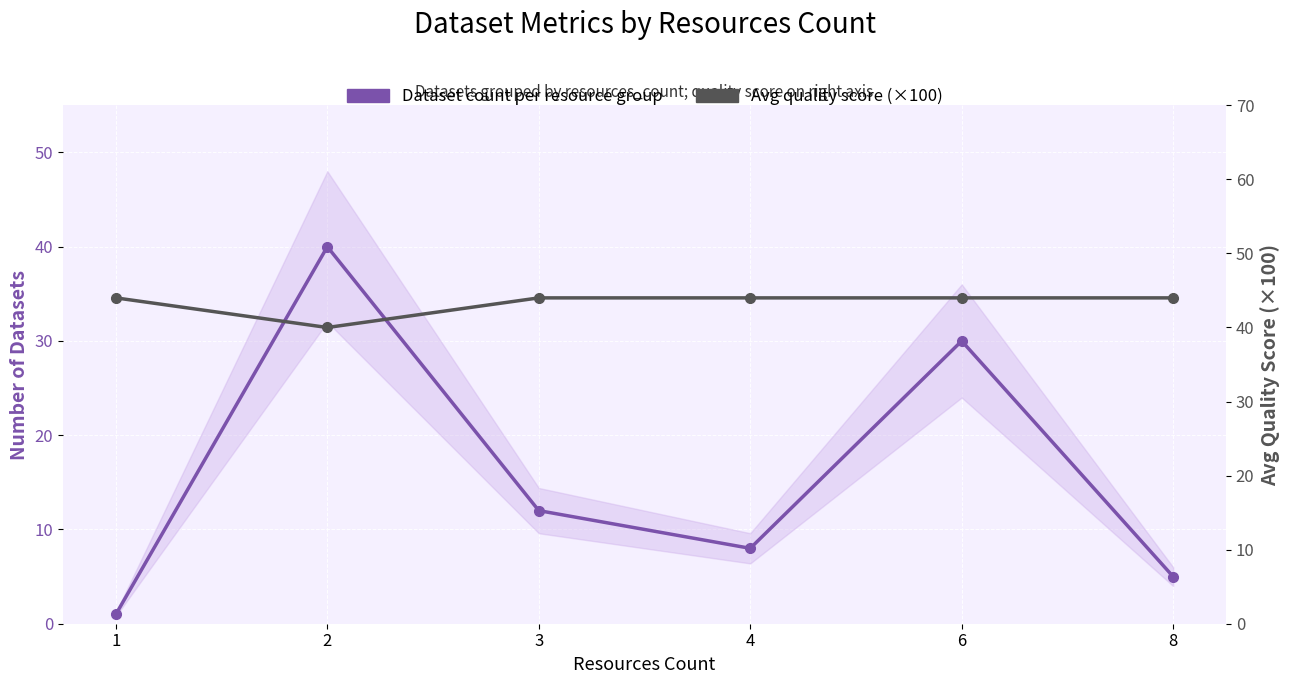

Reading left to right, list all the values displayed in this chart.

Dataset count per resource group: 1	40	12	8	30	5
Avg quality score (×100): 44	40	44	44	44	44